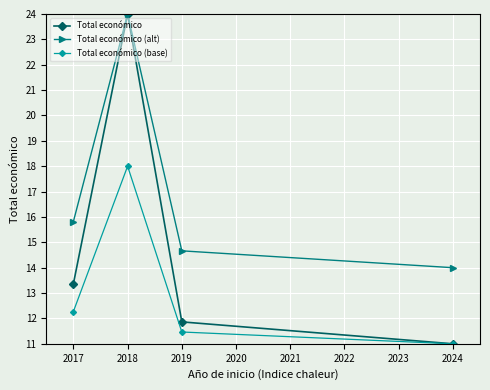

Which category has the lowest value in the Total económico (alt) series?

2024